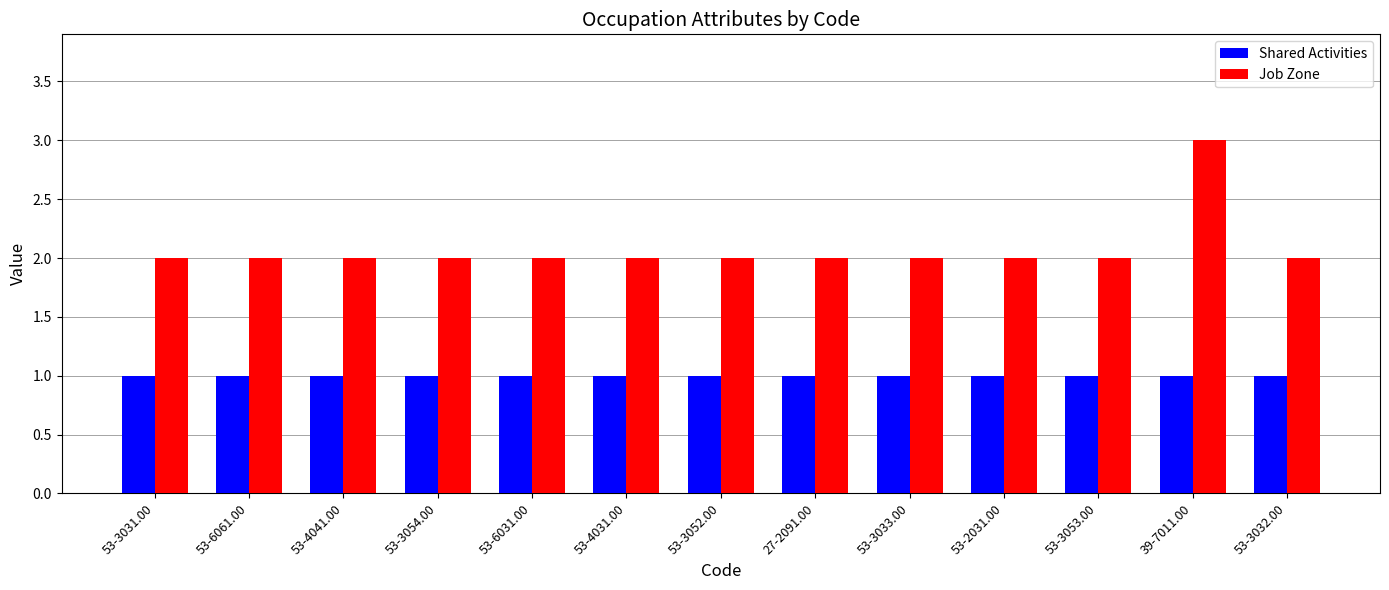

What is the label of the 12th bar from the left?

39-7011.00